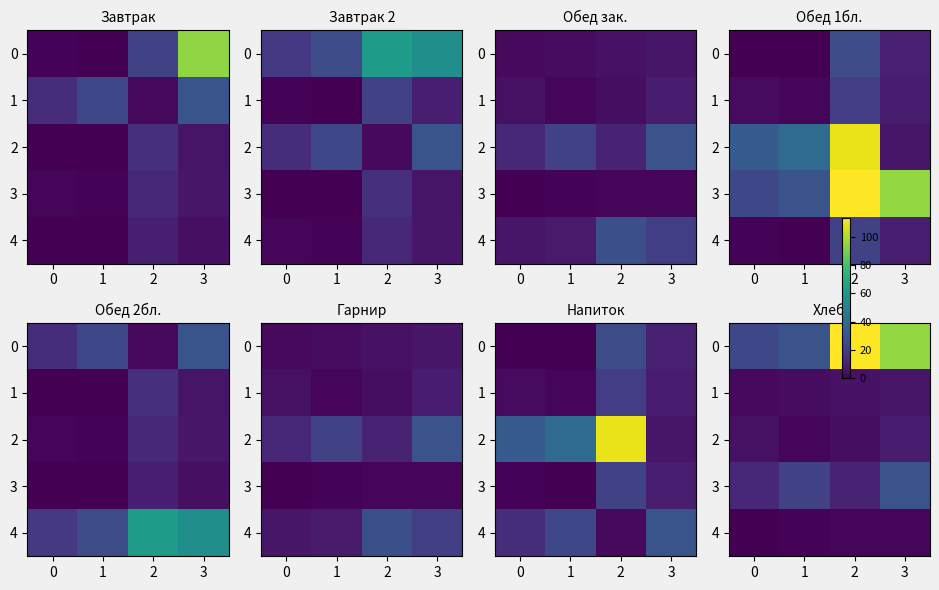

What is the minimum value for 4?

0.4